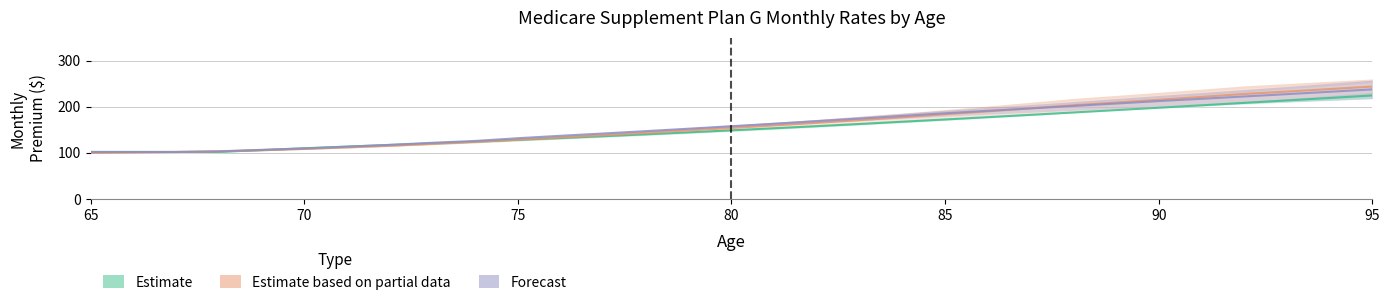

Which category has the highest value across all series?

95